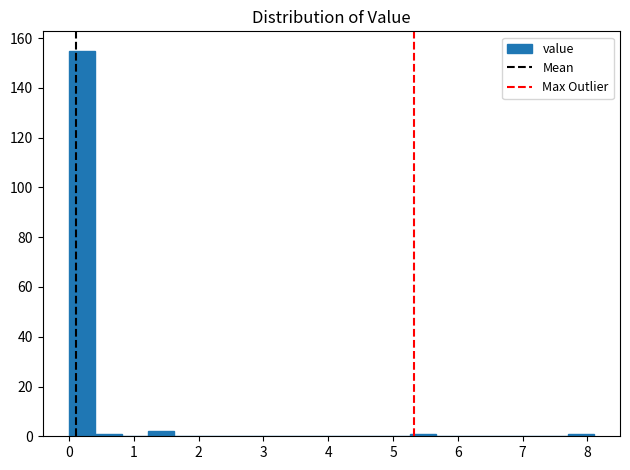

Reading left to right, transcribe this chart: for each bar, give the range it covers on the x-axis and its height. Neither the bar edges nor the heights are printed on the chart, so give them approximately, as read against the axes.

0.0 to 0.4: 156
0.4 to 0.8: under 2
0.8 to 1.2: 0
1.2 to 1.6: 2
1.6 to 2.0: 0
2.0 to 2.4: 0
2.4 to 2.8: 0
2.8 to 3.2: 0
3.2 to 3.6: 0
3.6 to 4.1: 0
4.1 to 4.5: 0
4.5 to 4.9: 0
4.9 to 5.3: 0
5.3 to 5.7: under 2
5.7 to 6.1: 0
6.1 to 6.5: 0
6.5 to 6.9: 0
6.9 to 7.3: 0
7.3 to 7.7: 0
7.7 to 8.1: under 2